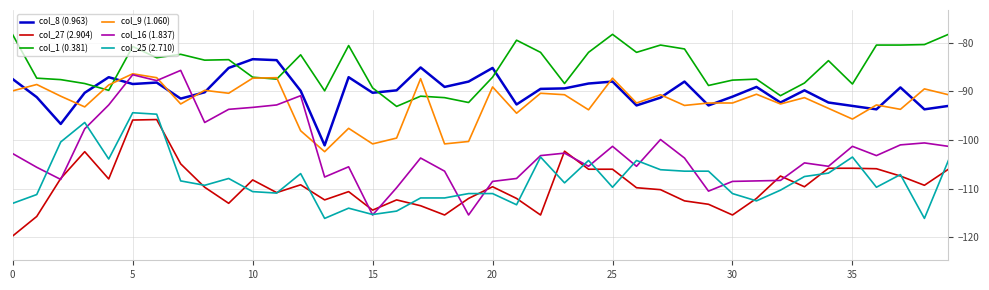

How many lines are shown in the chart?

6